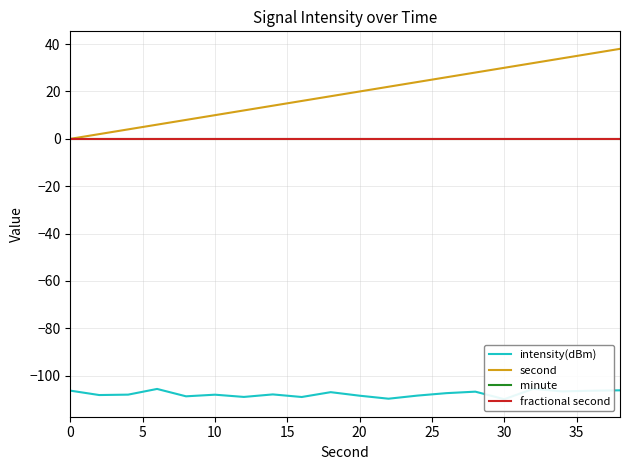

How many lines are shown in the chart?

4